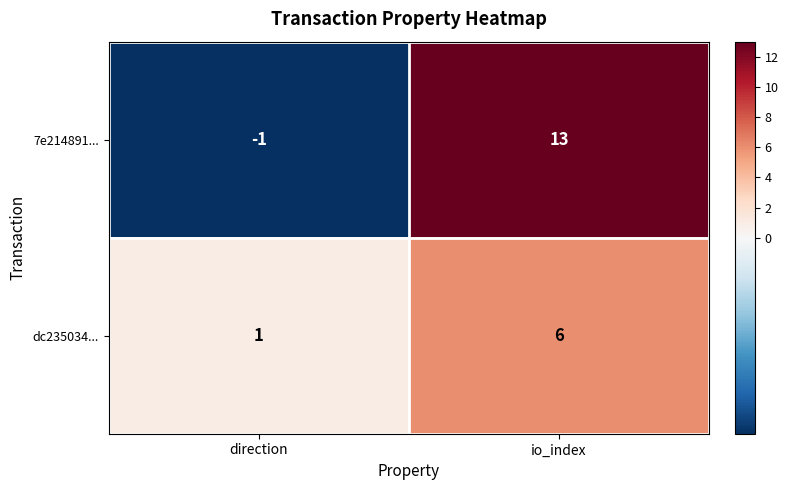

Count the number of categories in the chart.

2